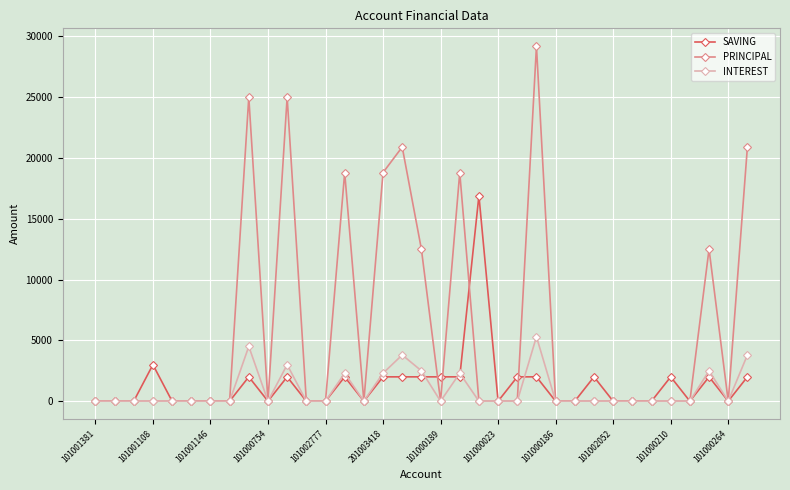

List the series in order of their peak value, lowest first.

INTEREST, SAVING, PRINCIPAL